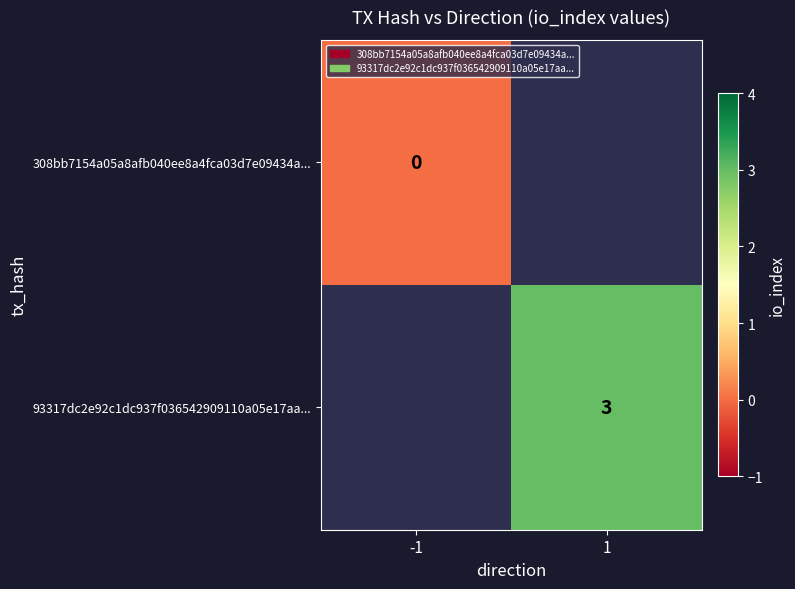

Is it true that 93317dc2e92c1dc937f036542909110a05e17aa... equals 5 at 1?

False